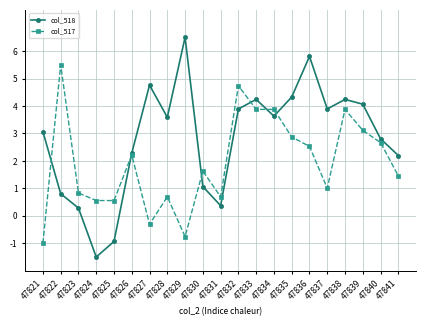

The col_517 series shows -1.0 at 47821. True or false?

True